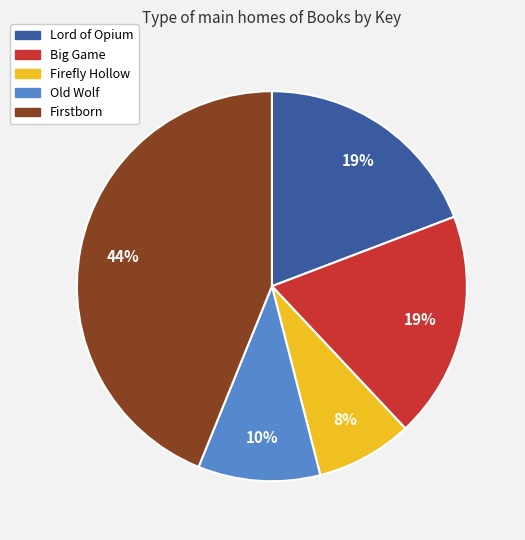

The Firstborn slice represents 52% of the pie. True or false?

False